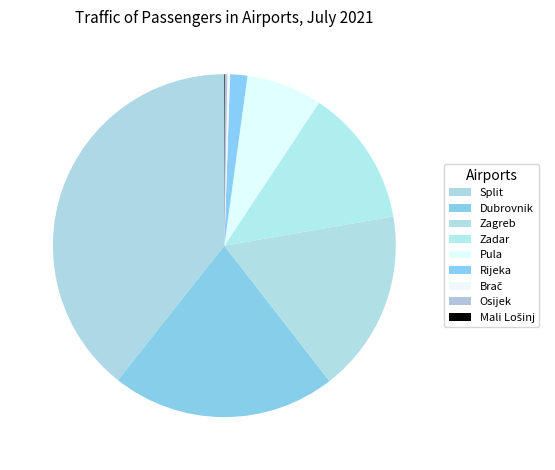

True or false: Pula accounts for 1% of the total.

False